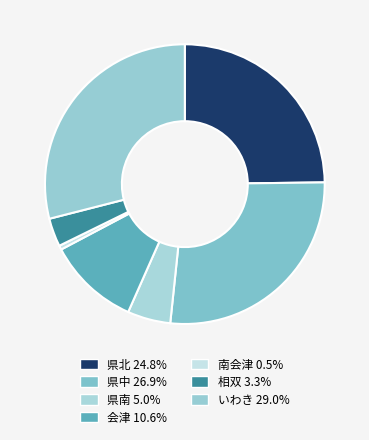

How many slices are in this pie chart?

7